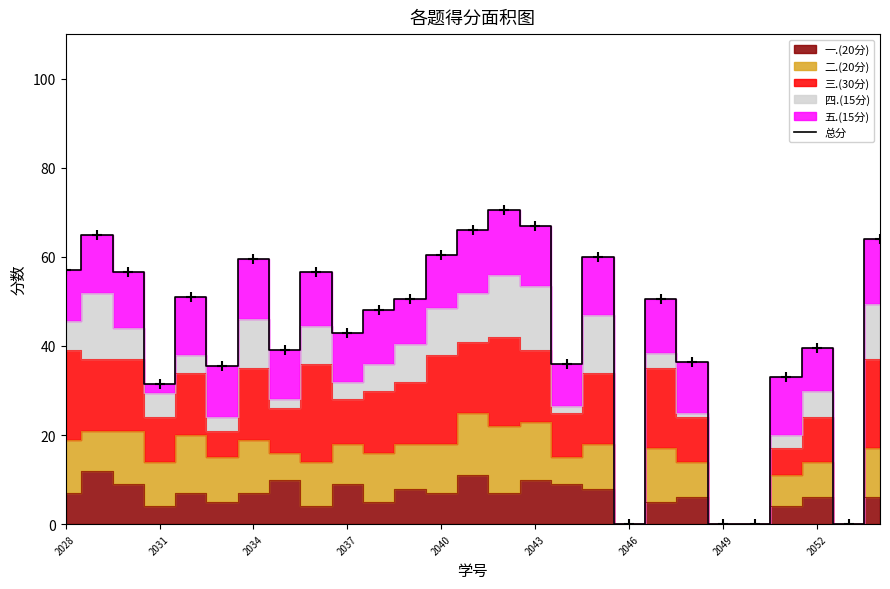

What is the maximum value for 总分?

70.5